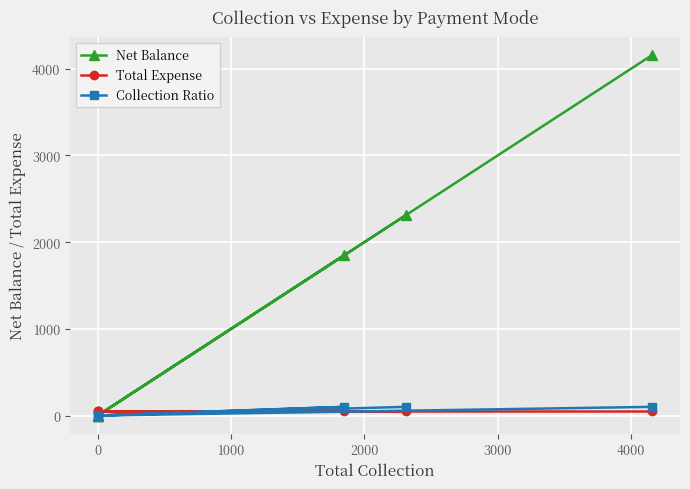

How many data points in Net Balance are above 1850?

2